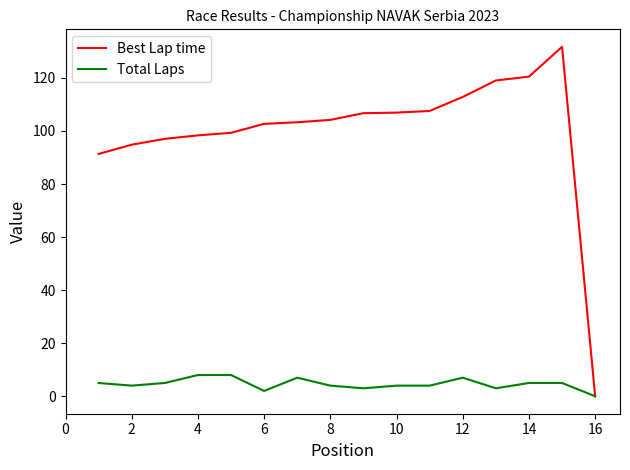

Rank the series by their average value, from lowest to highest.

Total Laps, Best Lap time